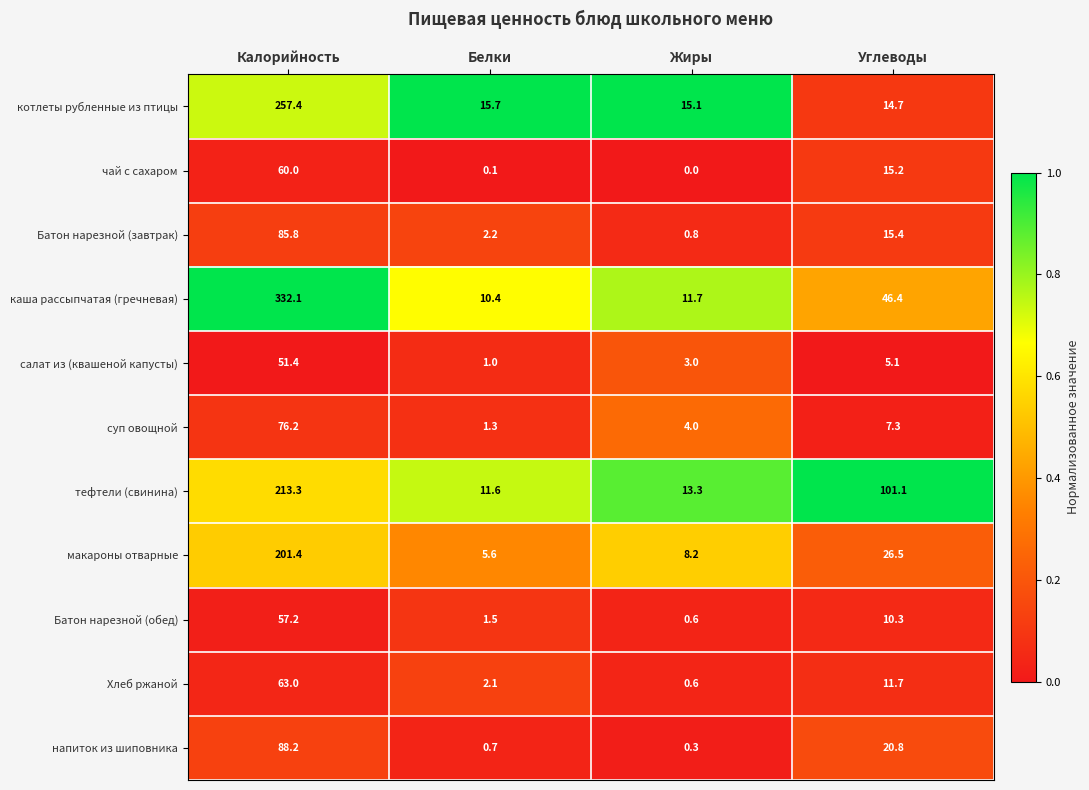

Where is Батон нарезной (завтрак) nearest to the value 43?

Углеводы